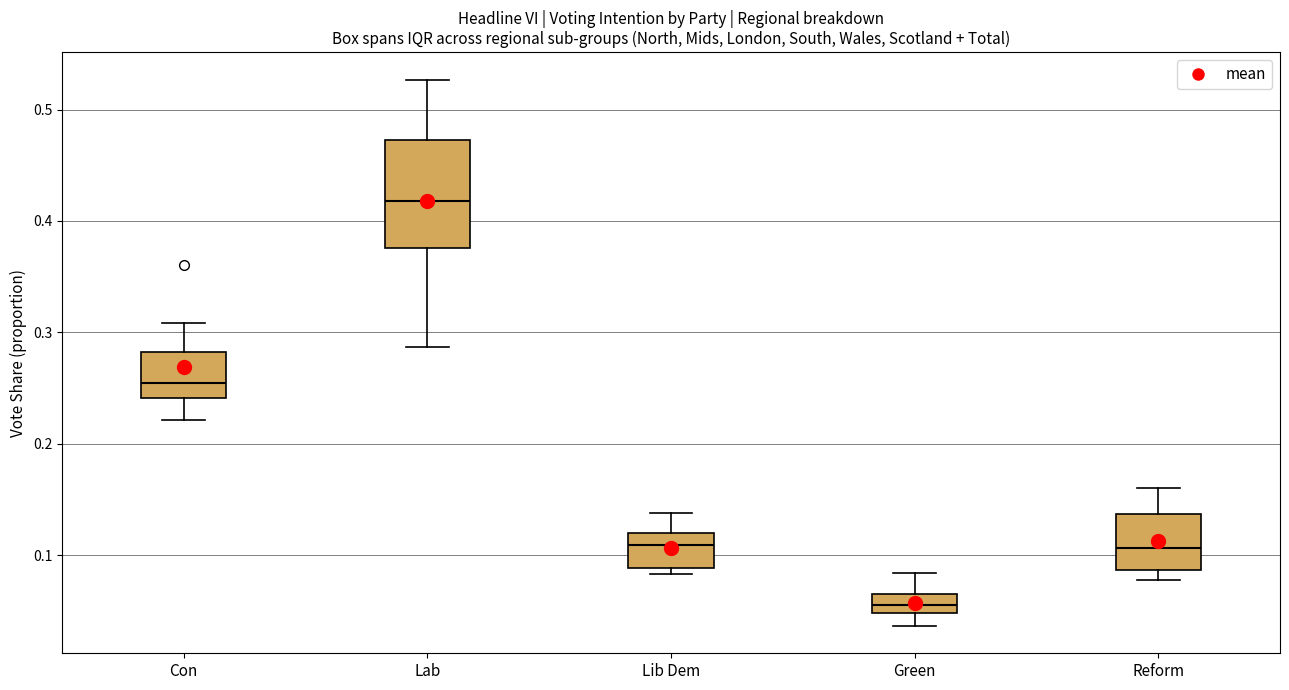

Reading left to right, read every box against the y-axis: the position of its median line, the range the box covers, and the ends of its whiskers. The values are not printed on the chart, so give them approximately, as read against the axis.

Con: median 0.25, box 0.24 to 0.28, whiskers 0.22 to 0.31
Lab: median 0.42, box 0.38 to 0.47, whiskers 0.29 to 0.53
Lib Dem: median 0.11, box 0.09 to 0.12, whiskers 0.08 to 0.14
Green: median 0.06 (inside the box), box 0.05 to 0.06, whiskers 0.04 to 0.08
Reform: median 0.11, box 0.09 to 0.14, whiskers 0.08 to 0.16